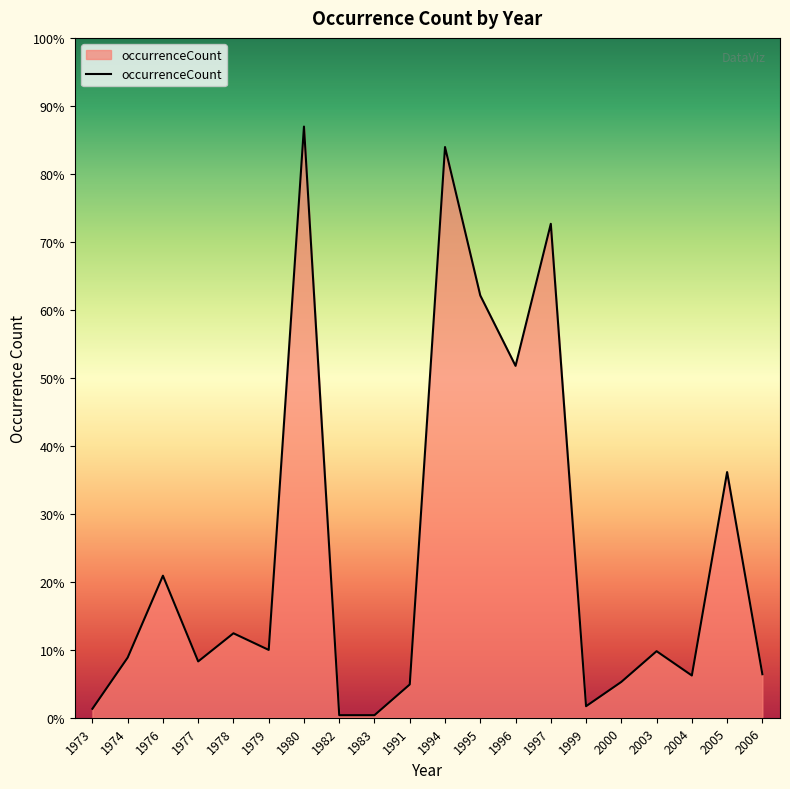

Does the chart have visible grid lines?

No